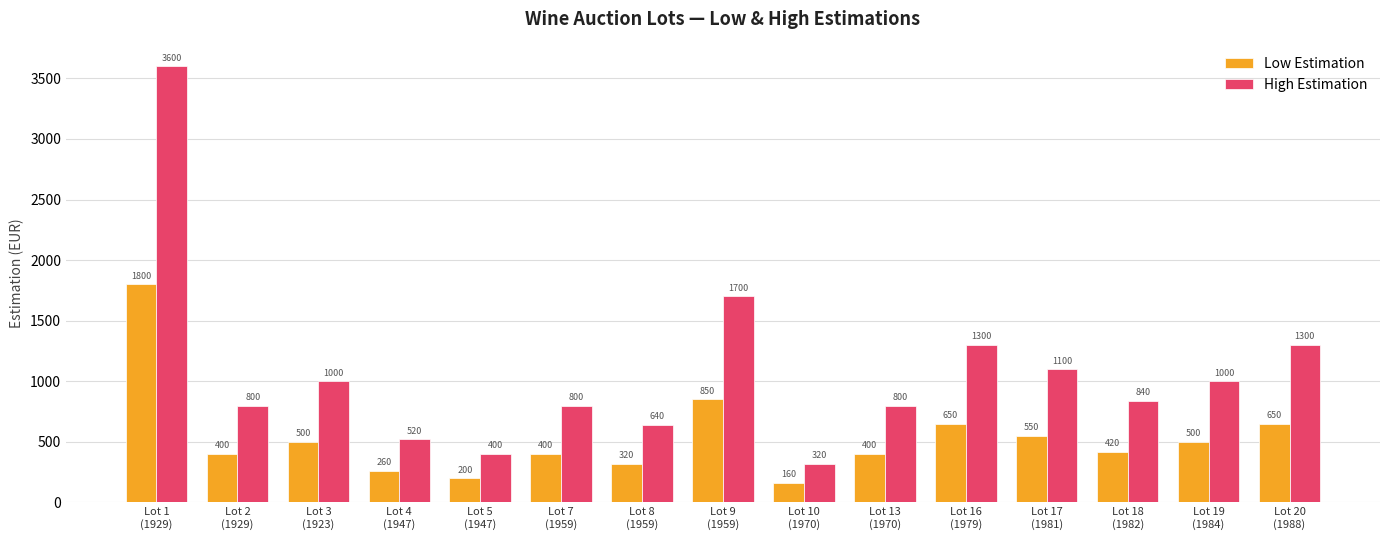

Is it true that High Estimation equals 650 at Lot 16
(1979)?

False